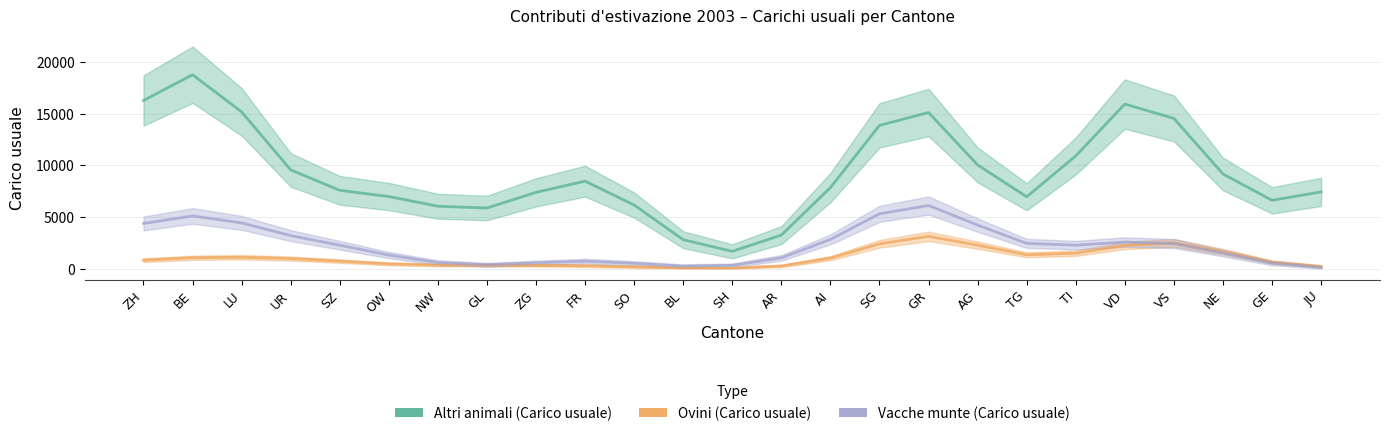

What is the difference between the Altri animali (Carico usuale) values at UR and ZH?

6723.4